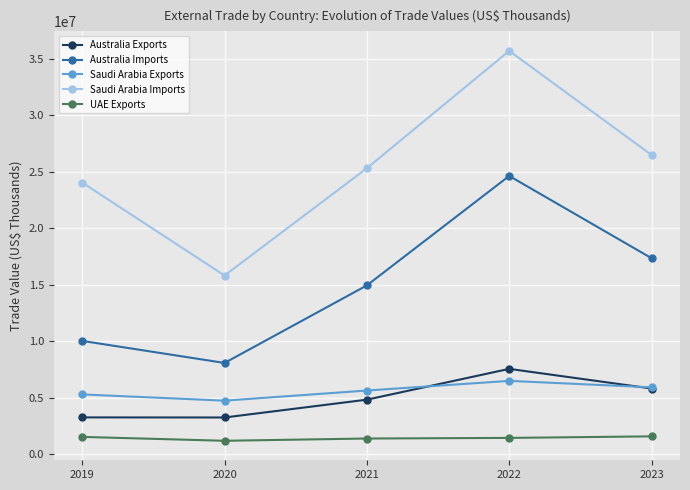

The Saudi Arabia Exports series shows 5902119 at 2023. True or false?

True